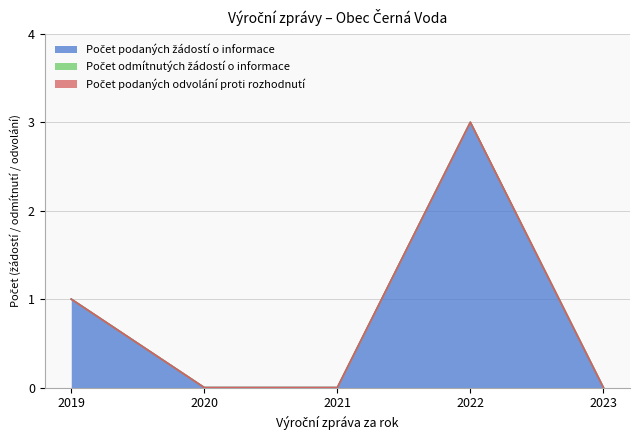

At which category is the sum across all series the highest?

2022